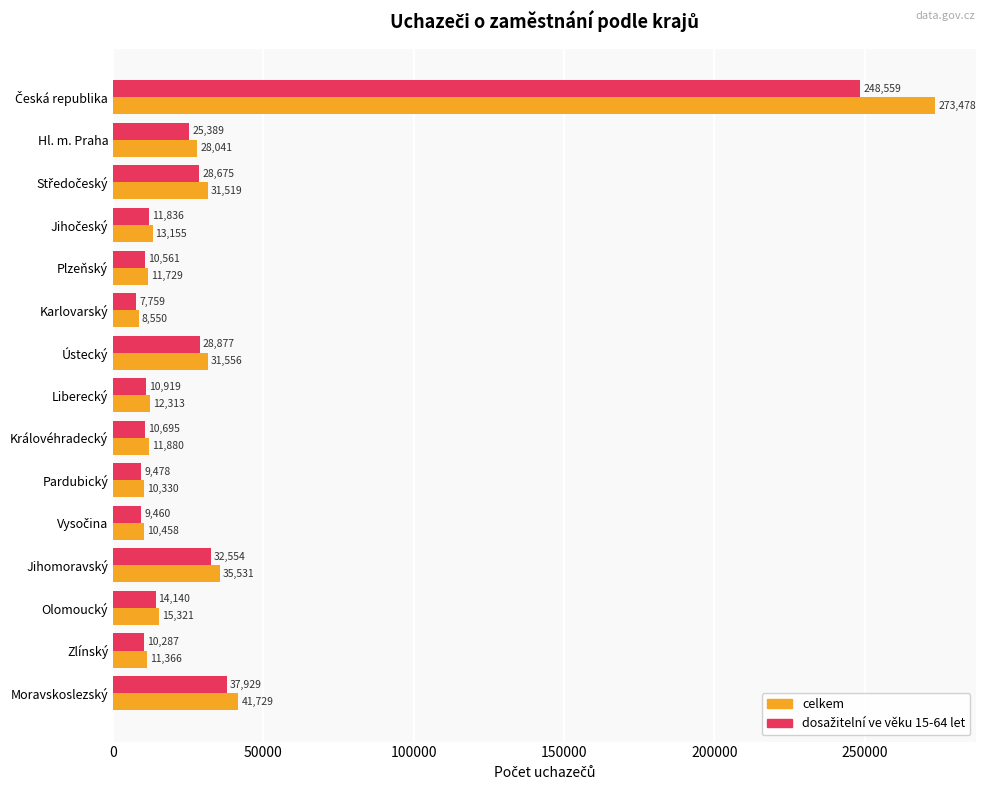

The celkem series shows 12313 at Liberecký. True or false?

True